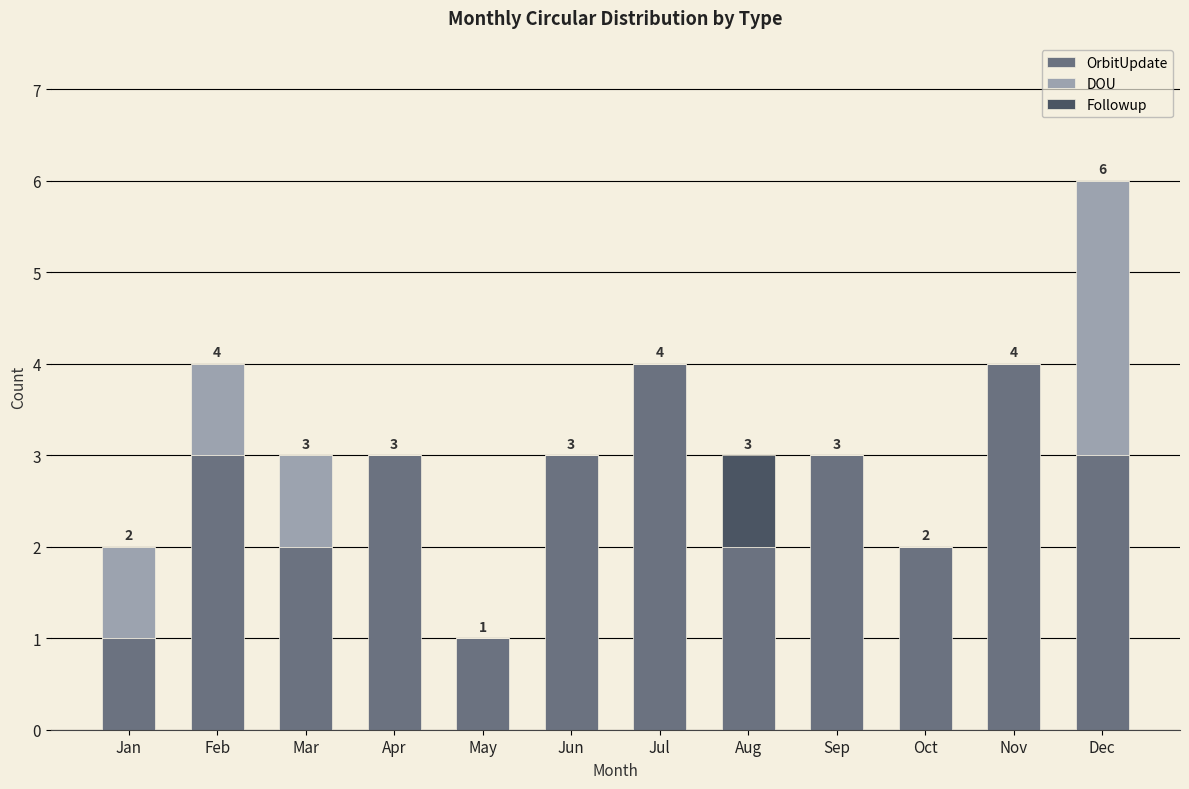

What is the sum of the OrbitUpdate values at Jun and Feb?

6